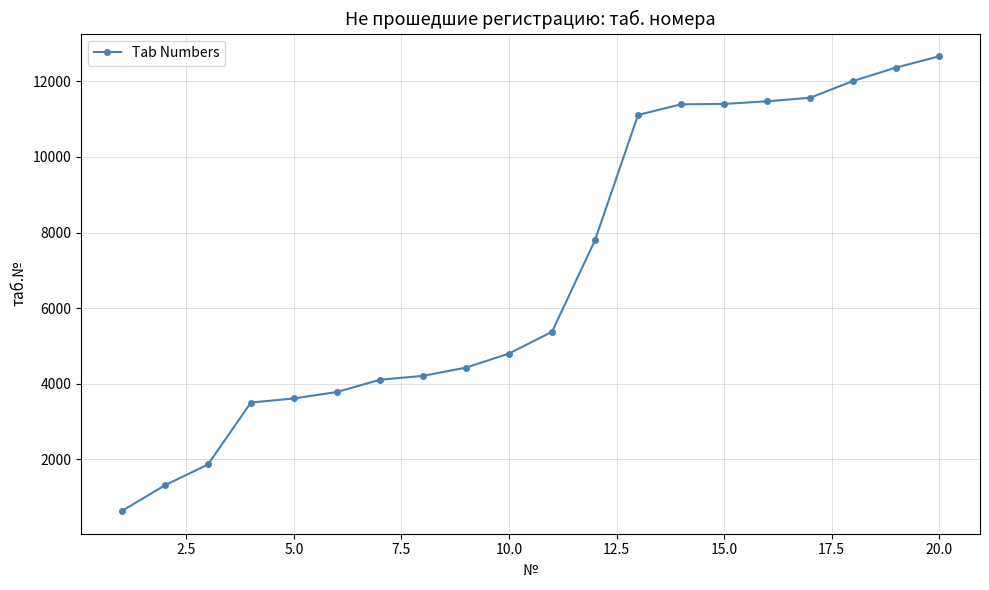

What is the average value?

6971